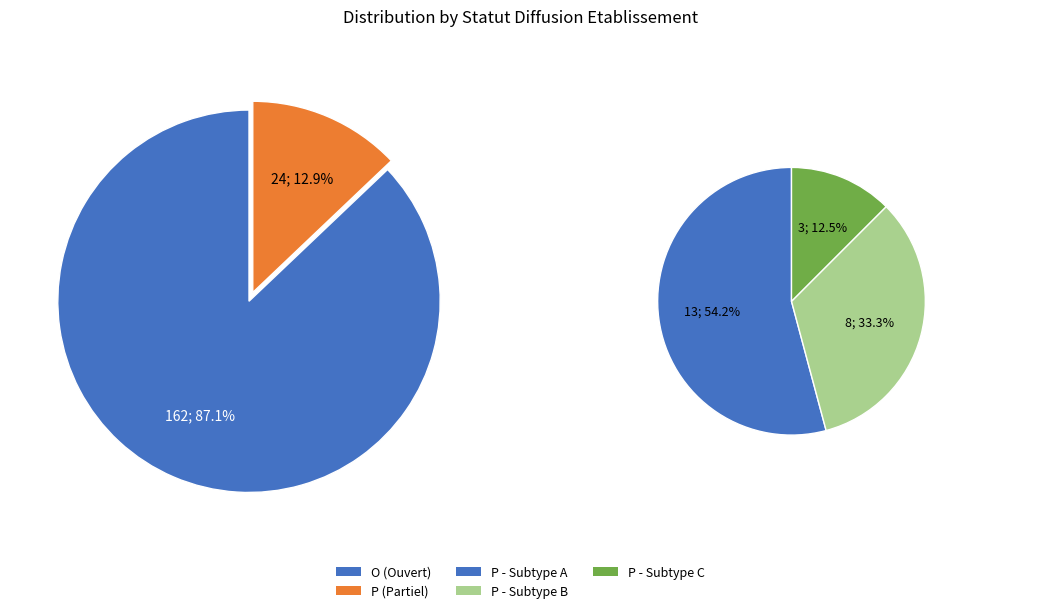

What is the change in value from O to P?

-138